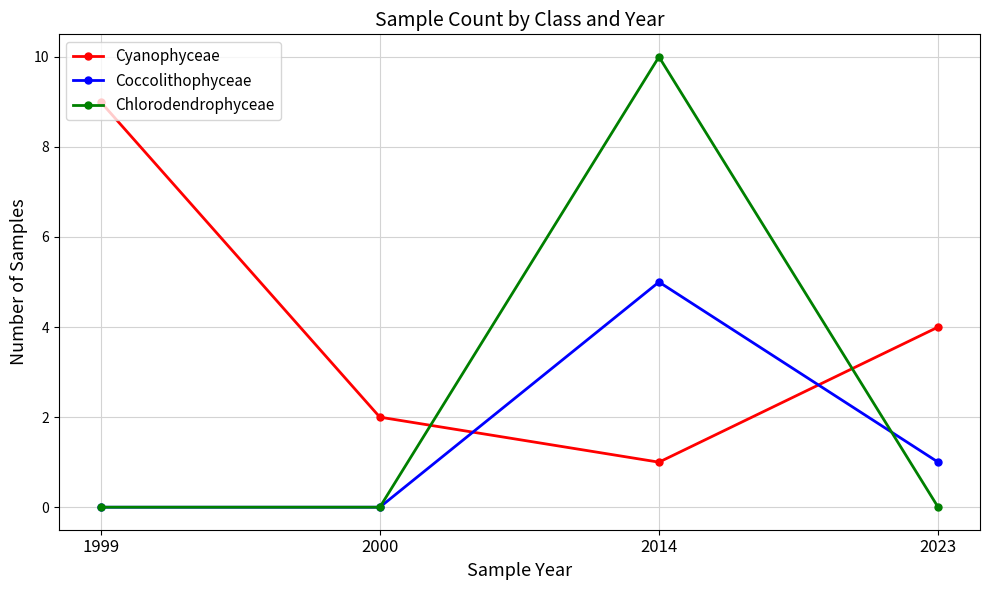

How many data points in Coccolithophyceae are less than 1?

2